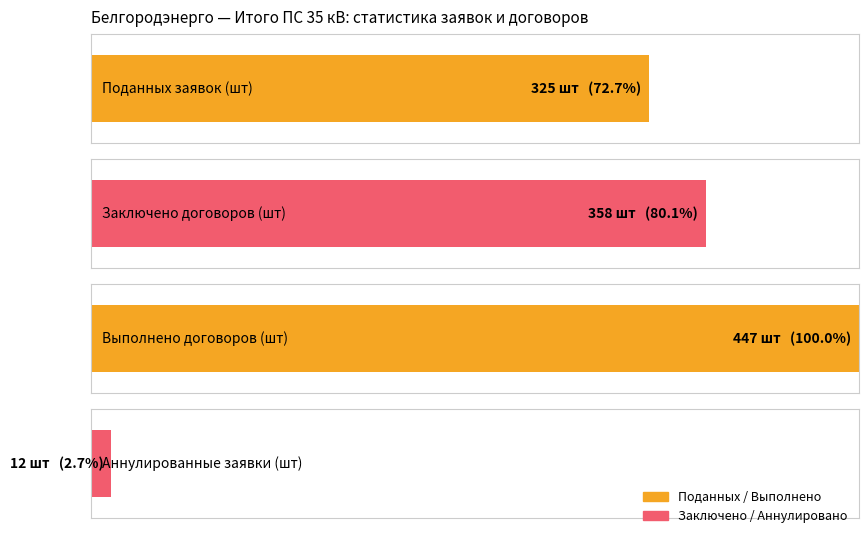

Are the bars grouped side by side (vs. stacked)?

Yes